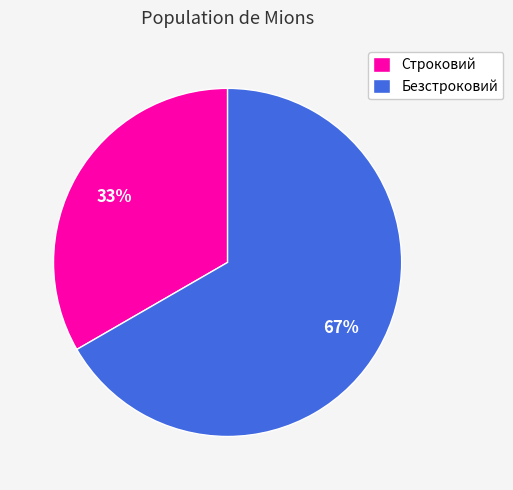

Do Строковий and Безстроковий together represent more than half of the pie?

Yes